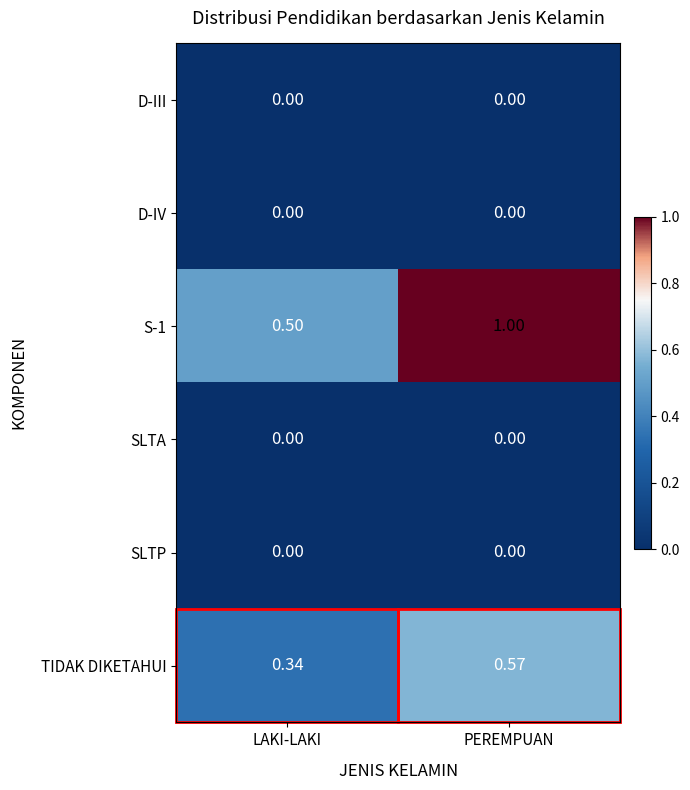

At which category is the sum across all series the highest?

PEREMPUAN